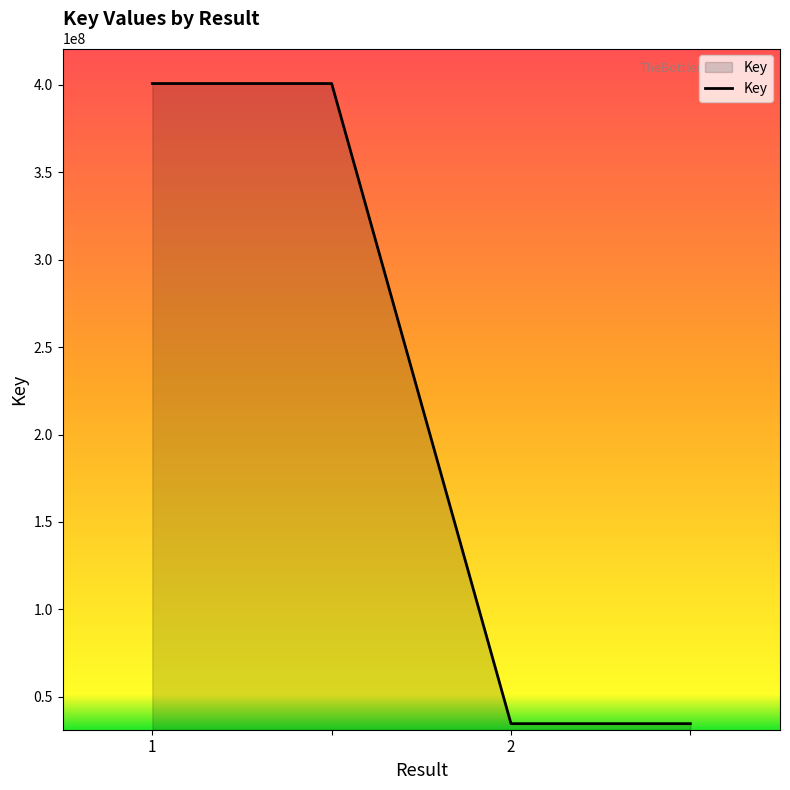

What is the maximum value shown in the chart?

400753044